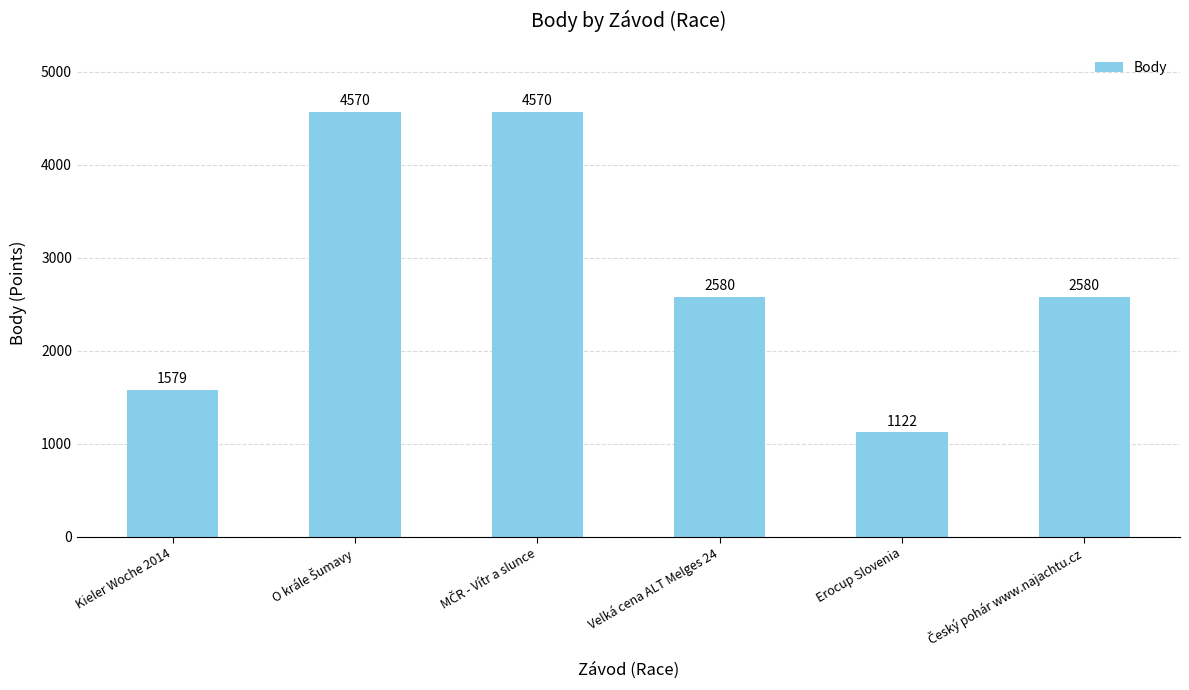

How many values are below 2580?

2